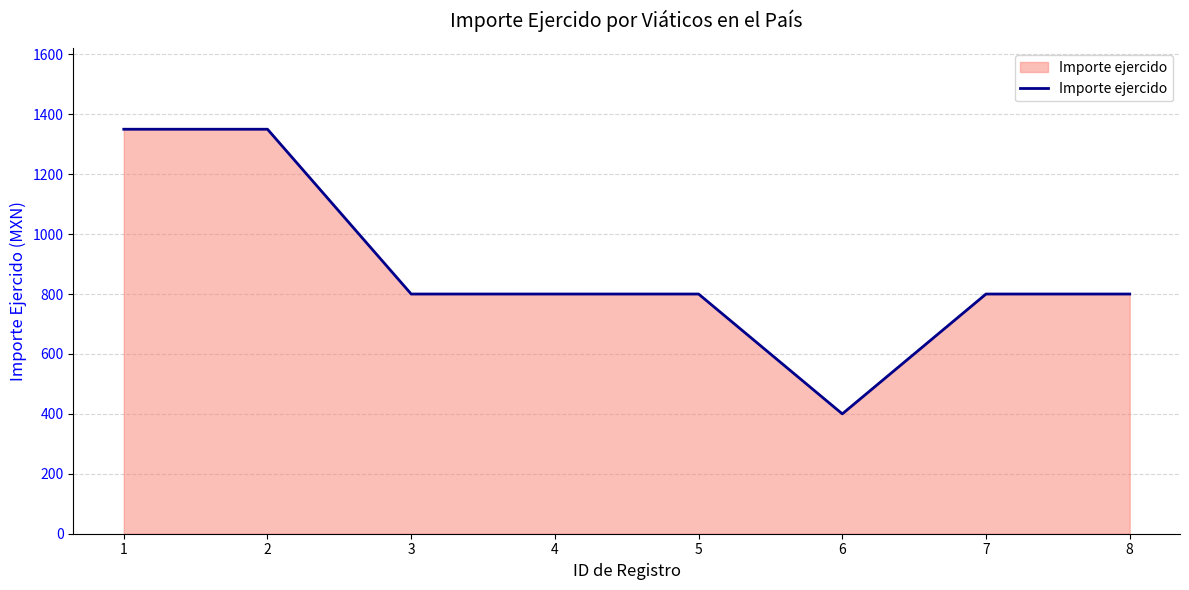

Approximately how many times larger is the value at 6 compared to 8?

0.5